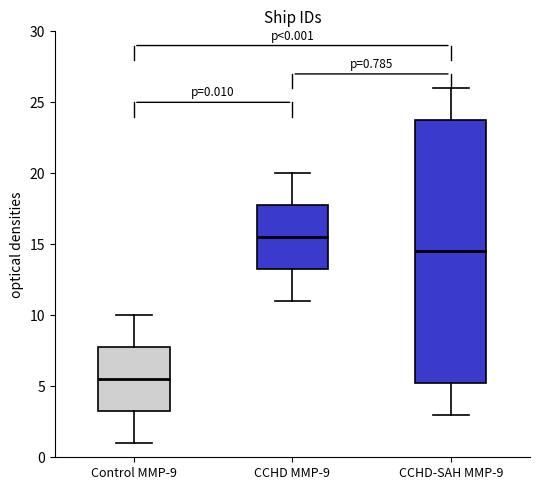

Which box has the lowest median line?

Control MMP-9